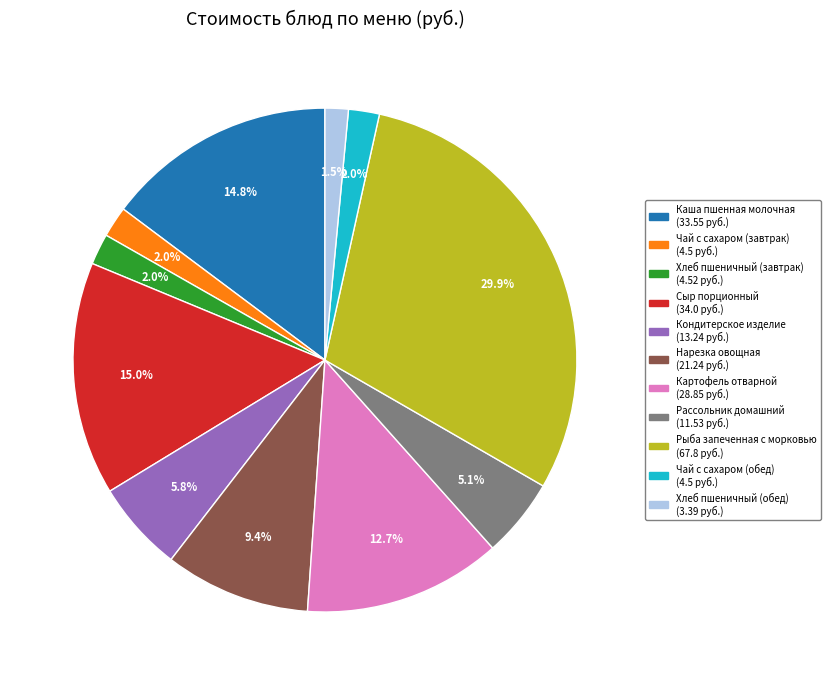

How much of the chart is everything except Рассольник домашний?

94.9%